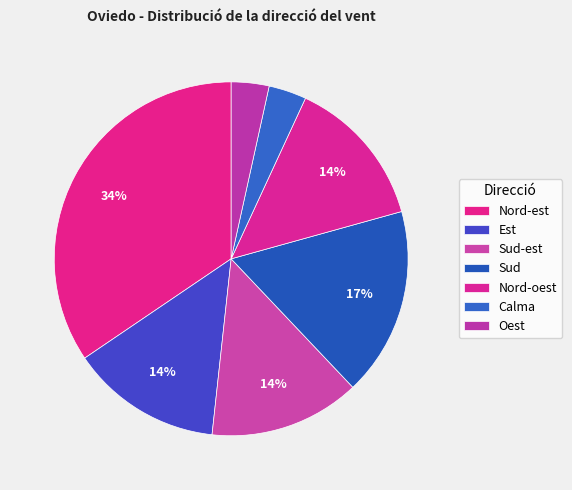

What portion of the pie excludes Sud-est?

86.2%